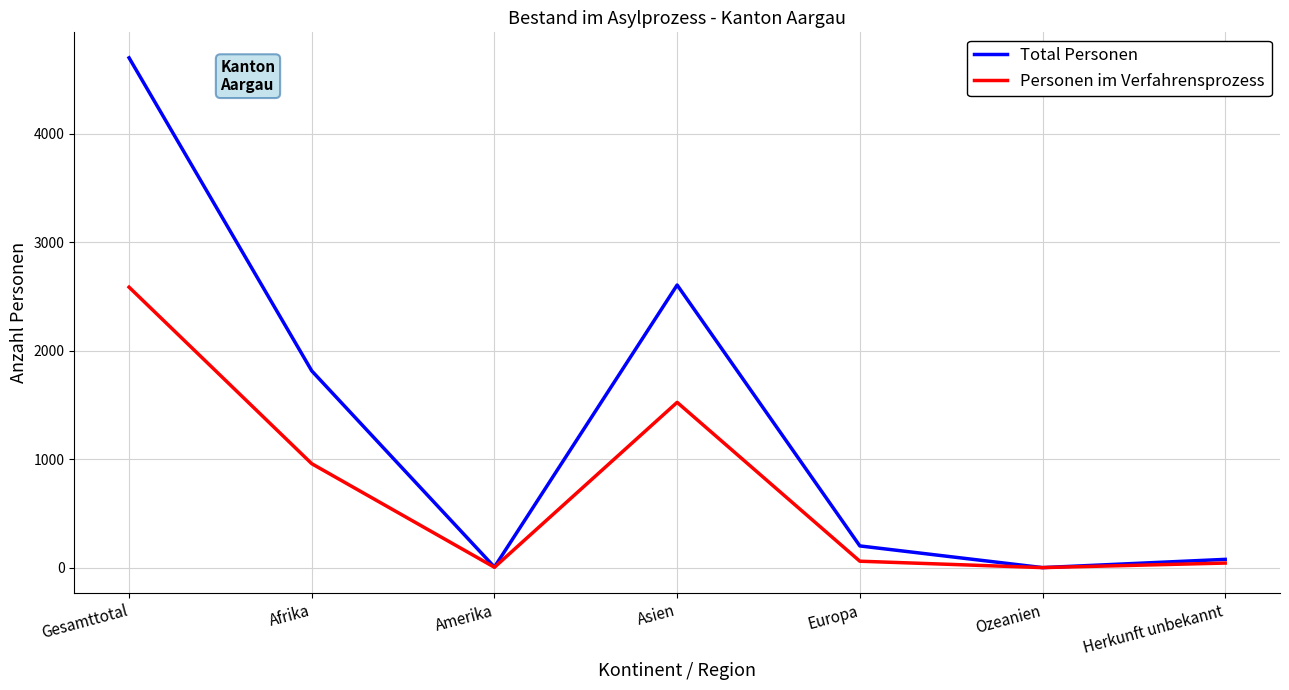

Rank the series at Asien from lowest to highest value.

Personen im Verfahrensprozess, Total Personen